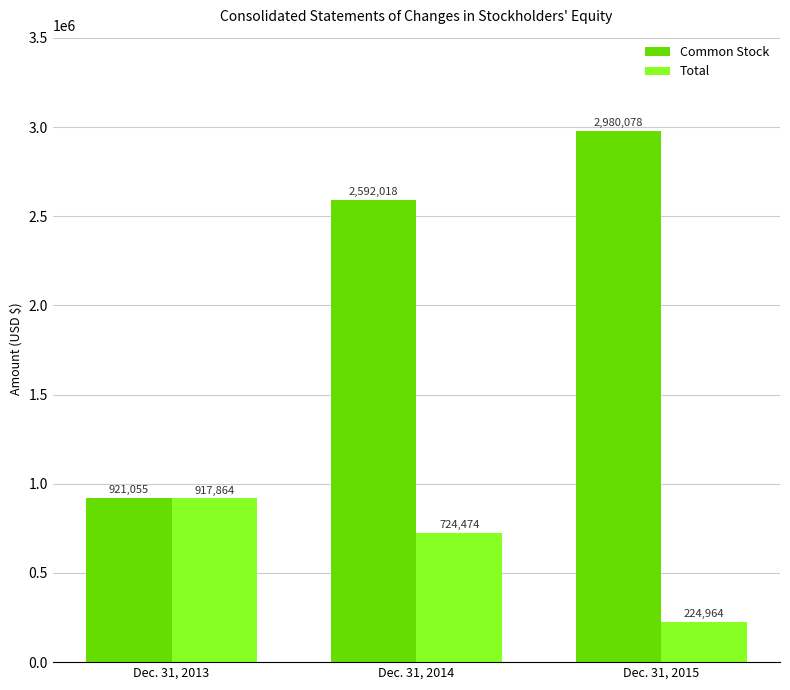

What are all the series names shown in the legend?

Common Stock, Total